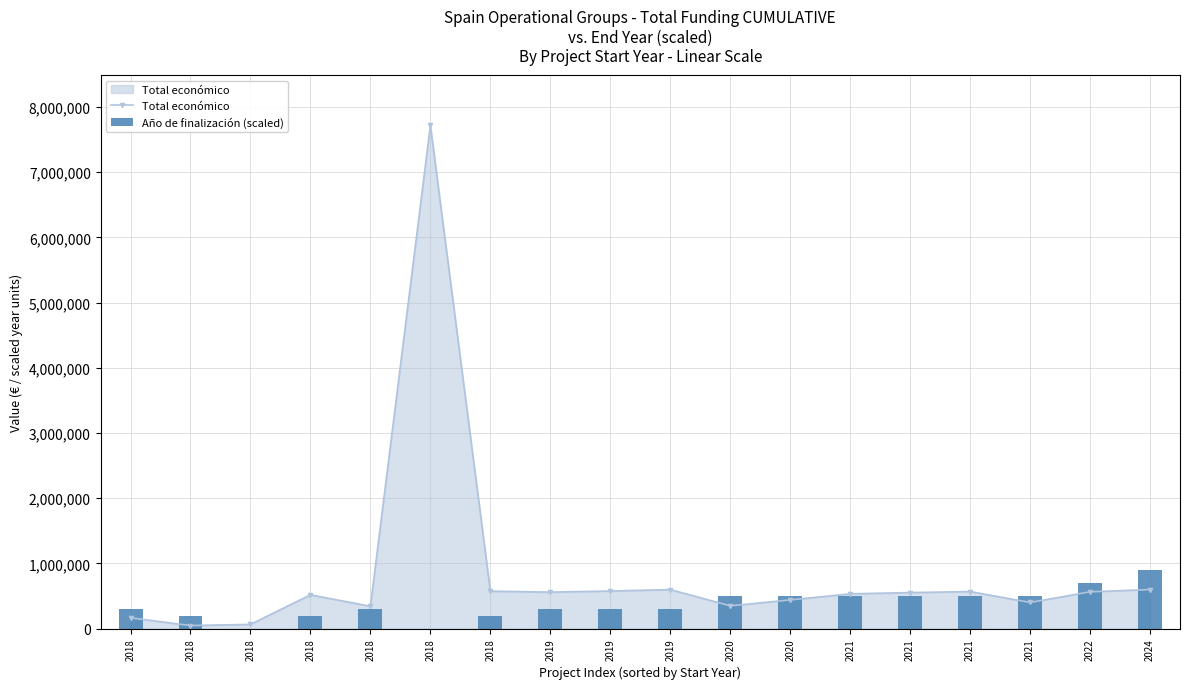

Read the Año de finalización (scaled) value at 2019, to the nearest 50.

300000